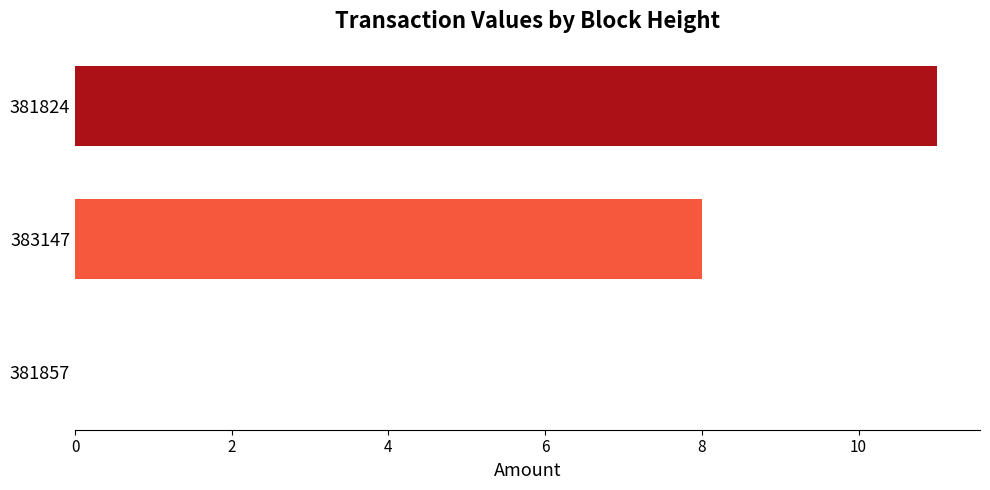

What is the sum of all values?

19